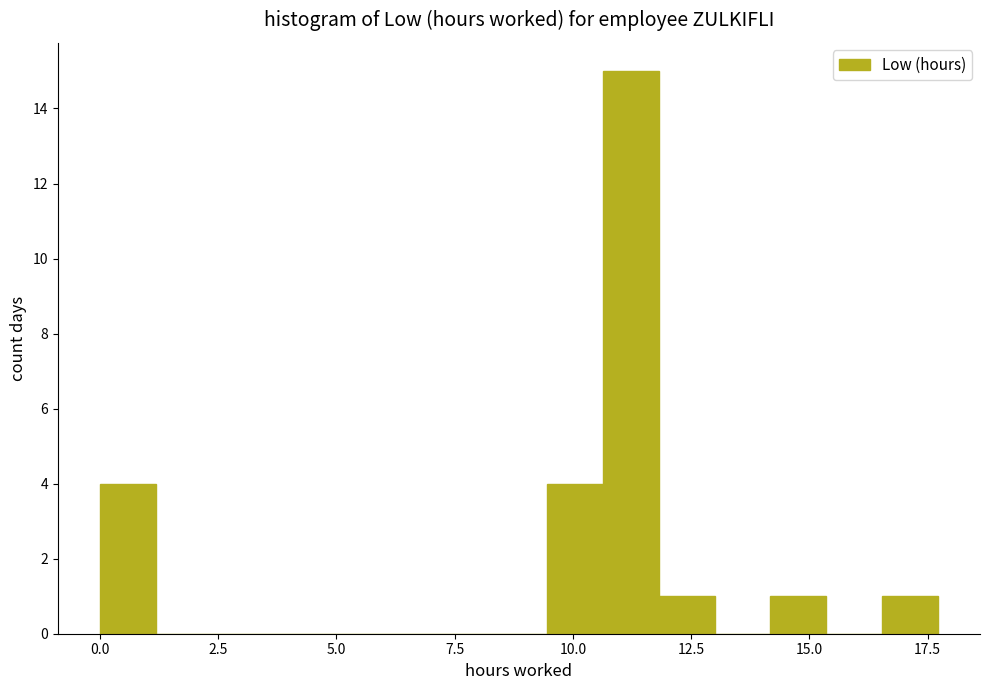

Read against the x-axis, roughly where is the centre of the tallest bar?

11.0